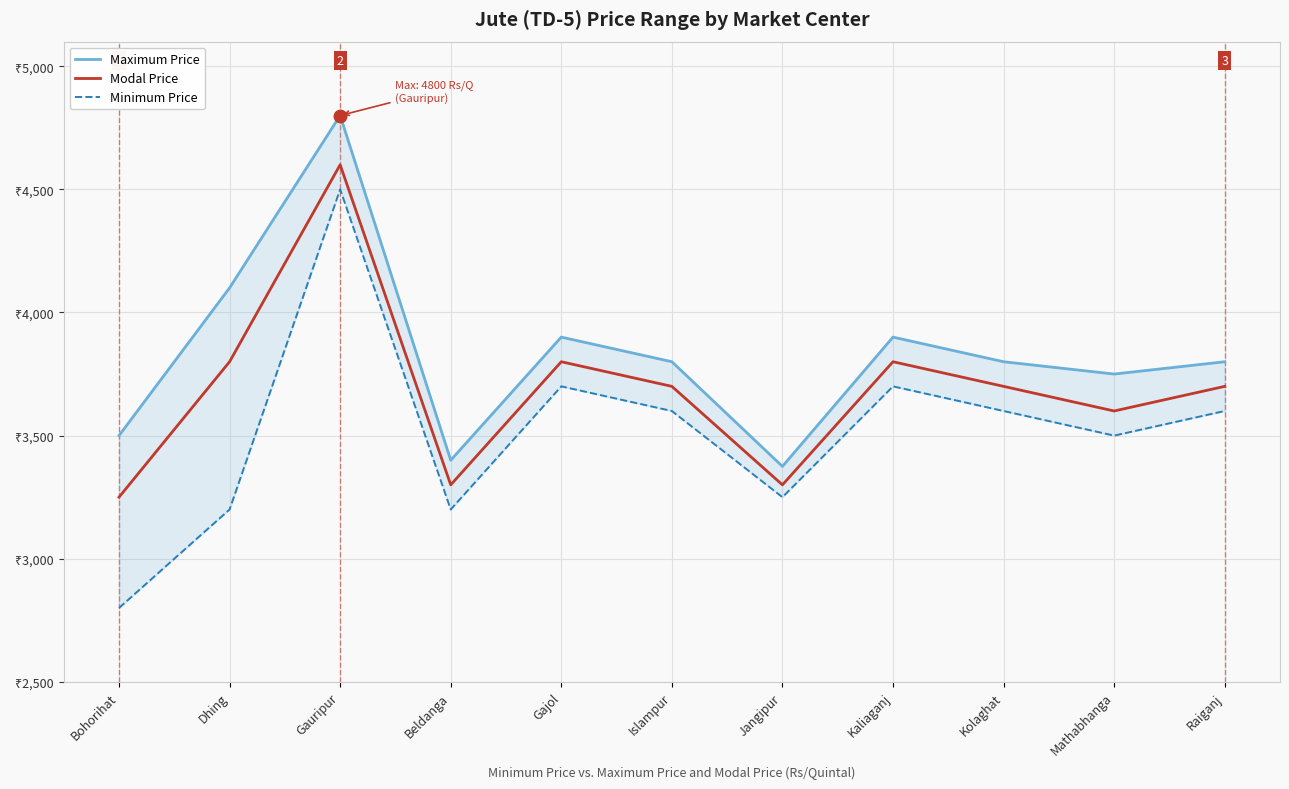

Which series has the largest range (max minus min)?

Minimum Price